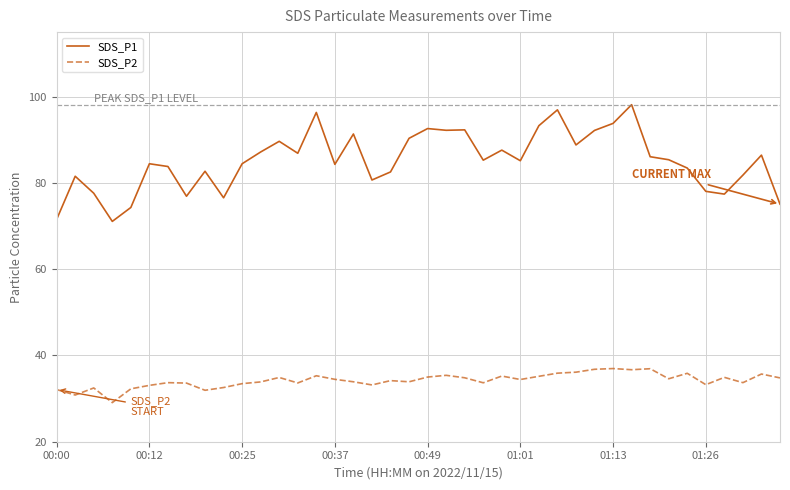

Which series has the largest range (max minus min)?

SDS_P1